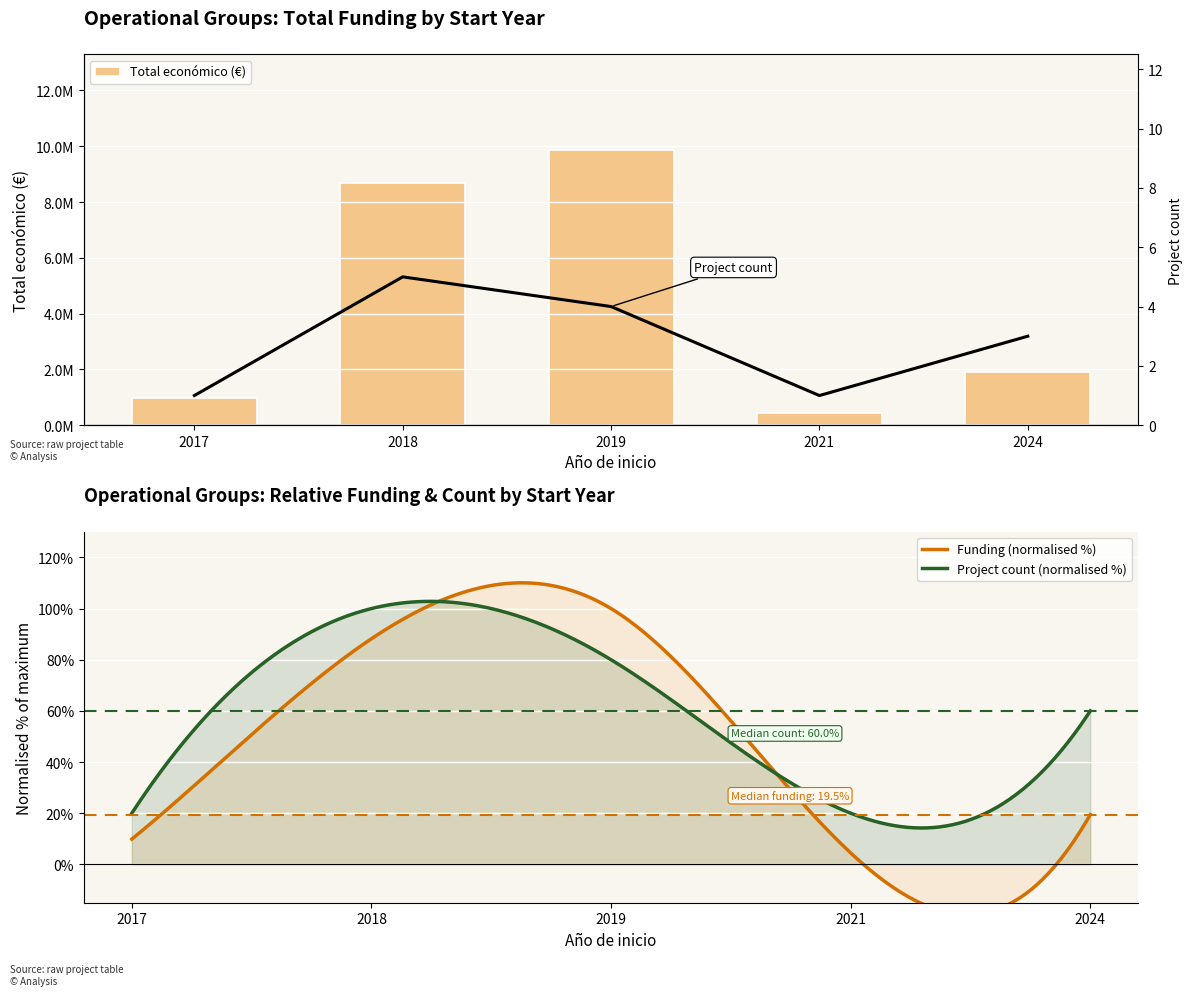

What is the difference between the maximum and second lowest values?

8877936